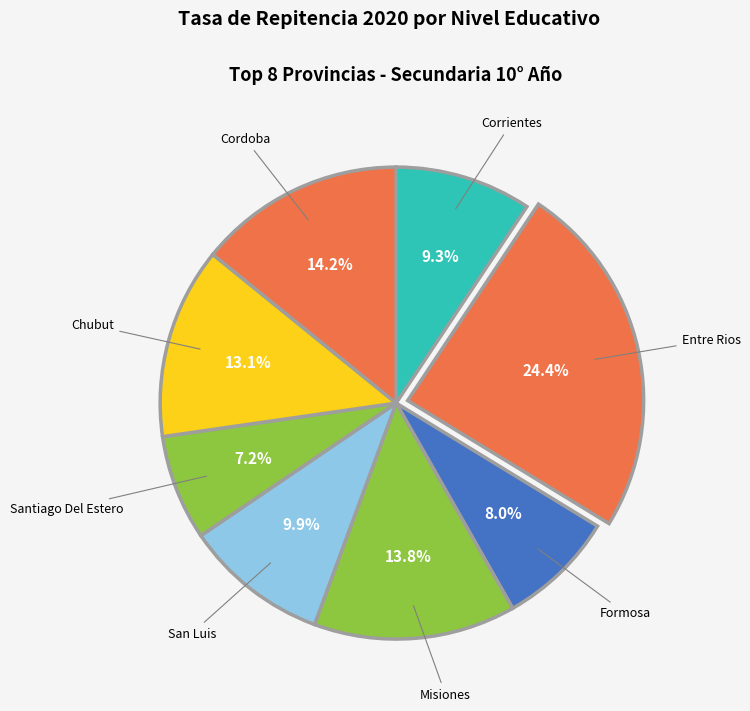

To the nearest percent, what percentage of the pie is Entre Rios?

24%